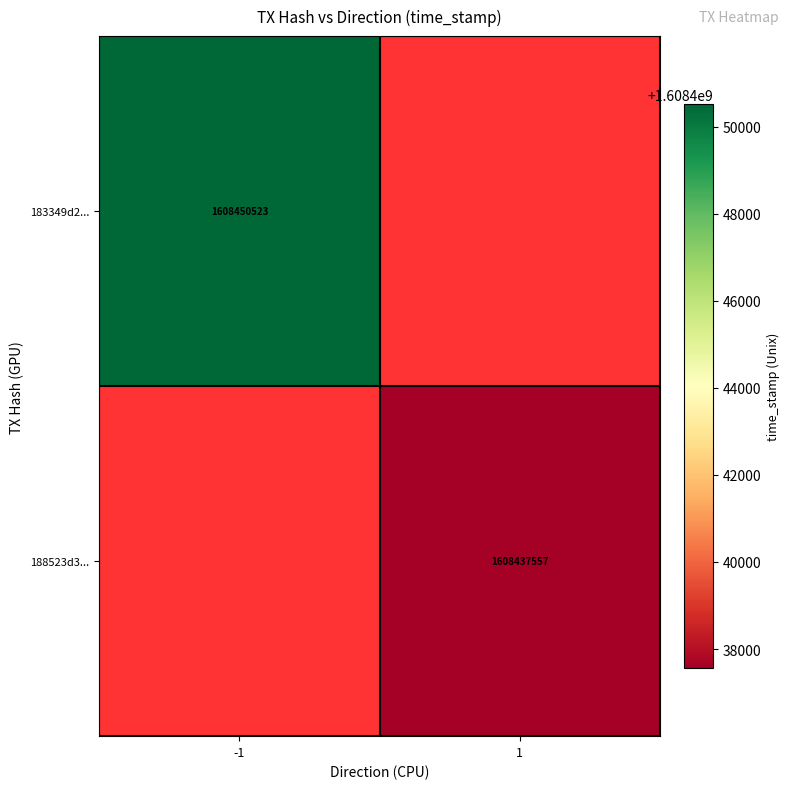

The 188523d3... series shows 1608437557 at 1. True or false?

True